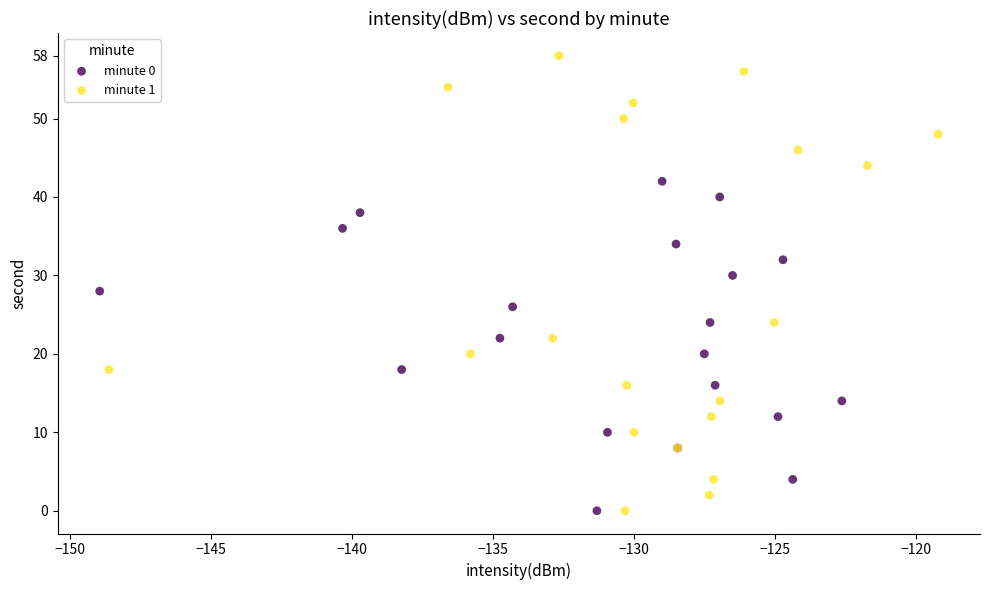

What are all the series names shown in the legend?

minute 0, minute 1